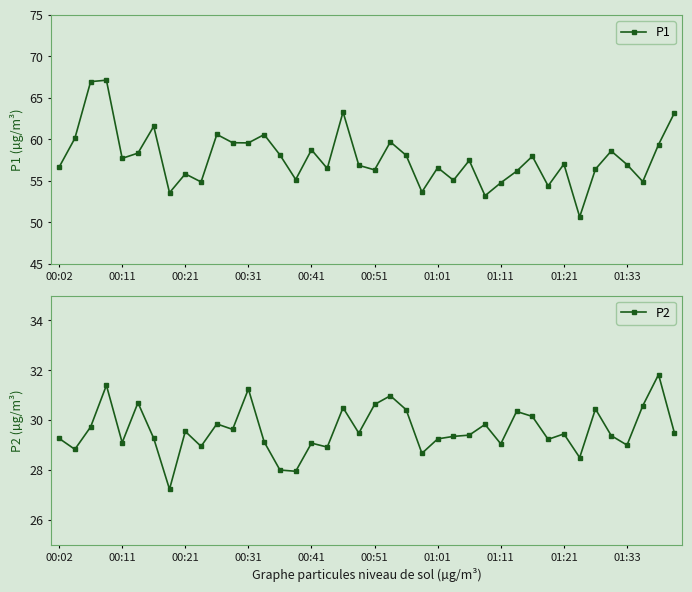

Between 23 and 19, which is larger?

19